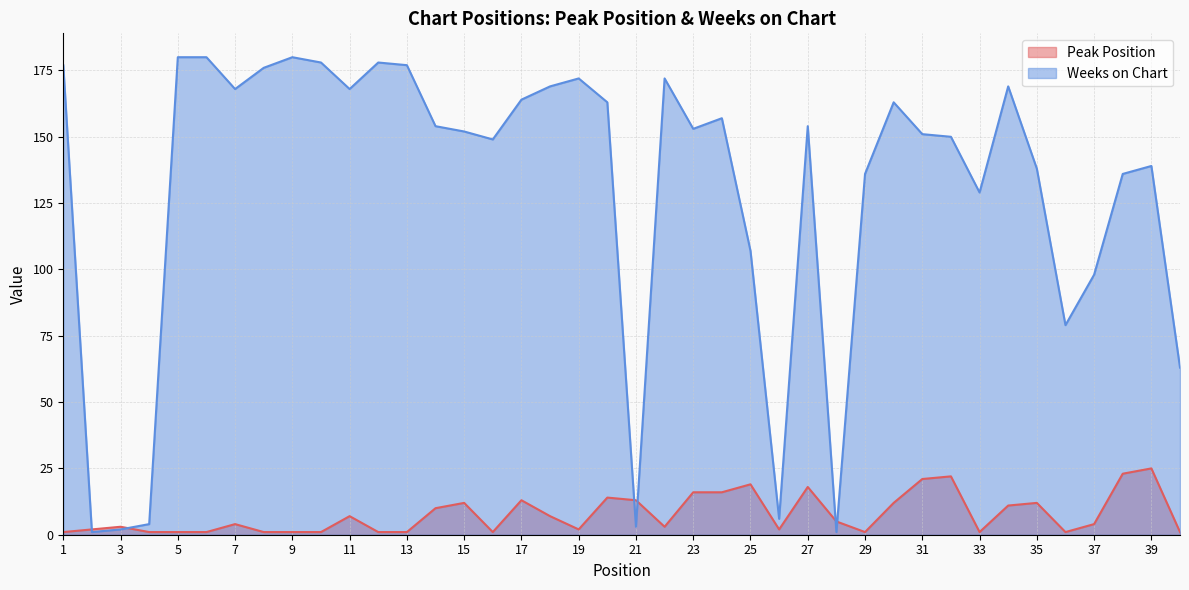

Reading left to right, what are all the values shown in this chart?

Peak Position: 1	2	3	1	1	1	4	1	1	1	7	1	1	10	12	1	13	7	2	14	13	3	16	16	19	2	18	5	1	12	21	22	1	11	12	1	4	23	25	1
Weeks on Chart: 177	1	2	4	180	180	168	176	180	178	168	178	177	154	152	149	164	169	172	163	3	172	153	157	107	6	154	1	136	163	151	150	129	169	138	79	98	136	139	63